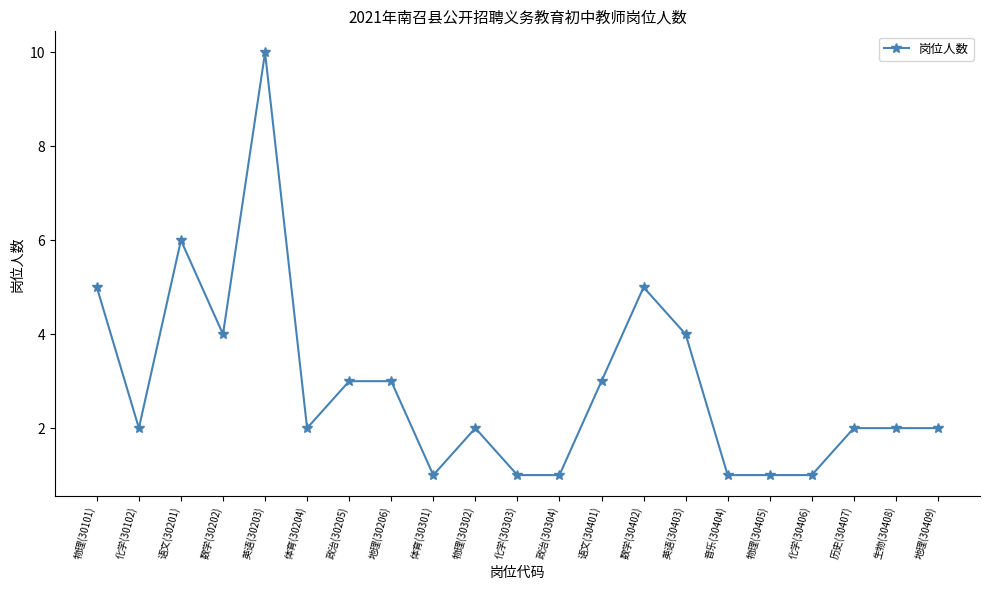

Reading right to left, list all the values displayed in this chart.

2	2	2	1	1	1	4	5	3	1	1	2	1	3	3	2	10	4	6	2	5